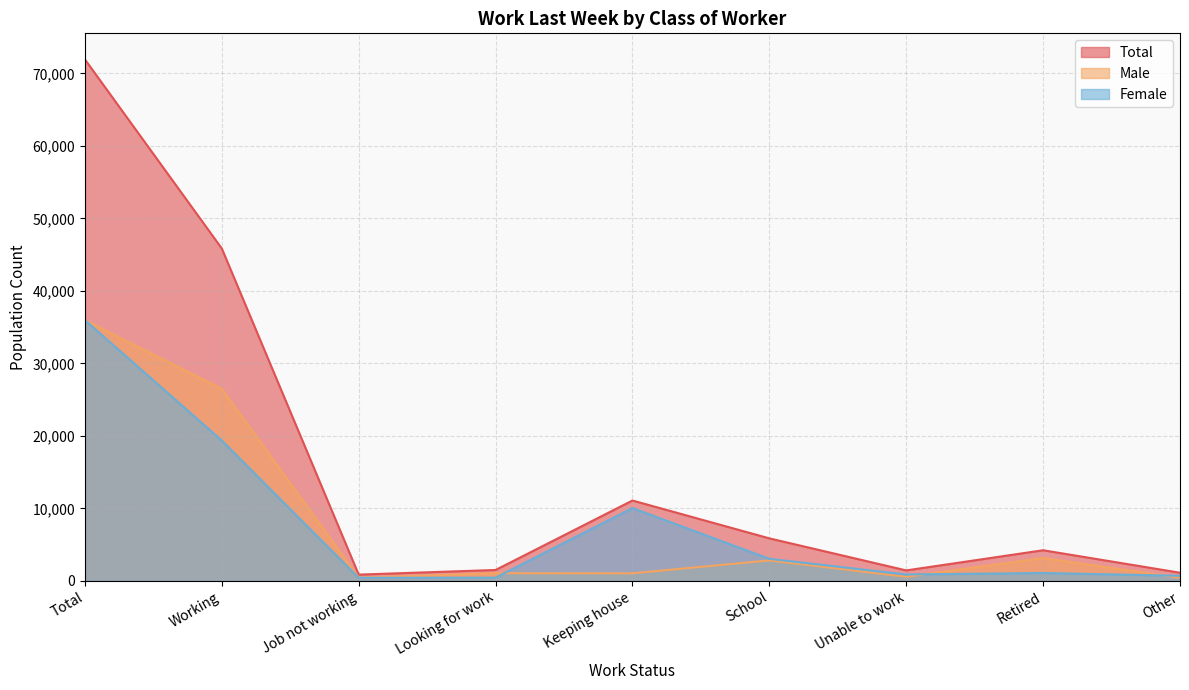

At which category is the sum across all series the highest?

Total